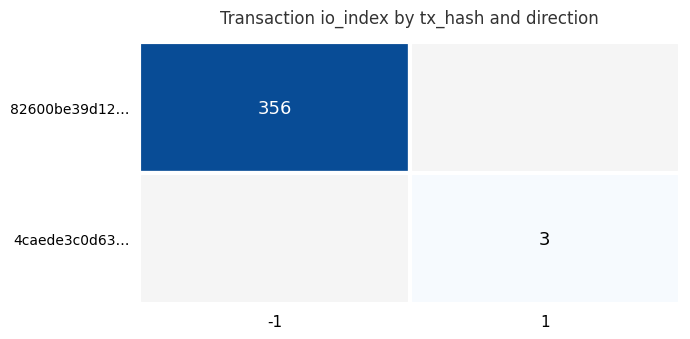

What is the total value across all series at -1?

356